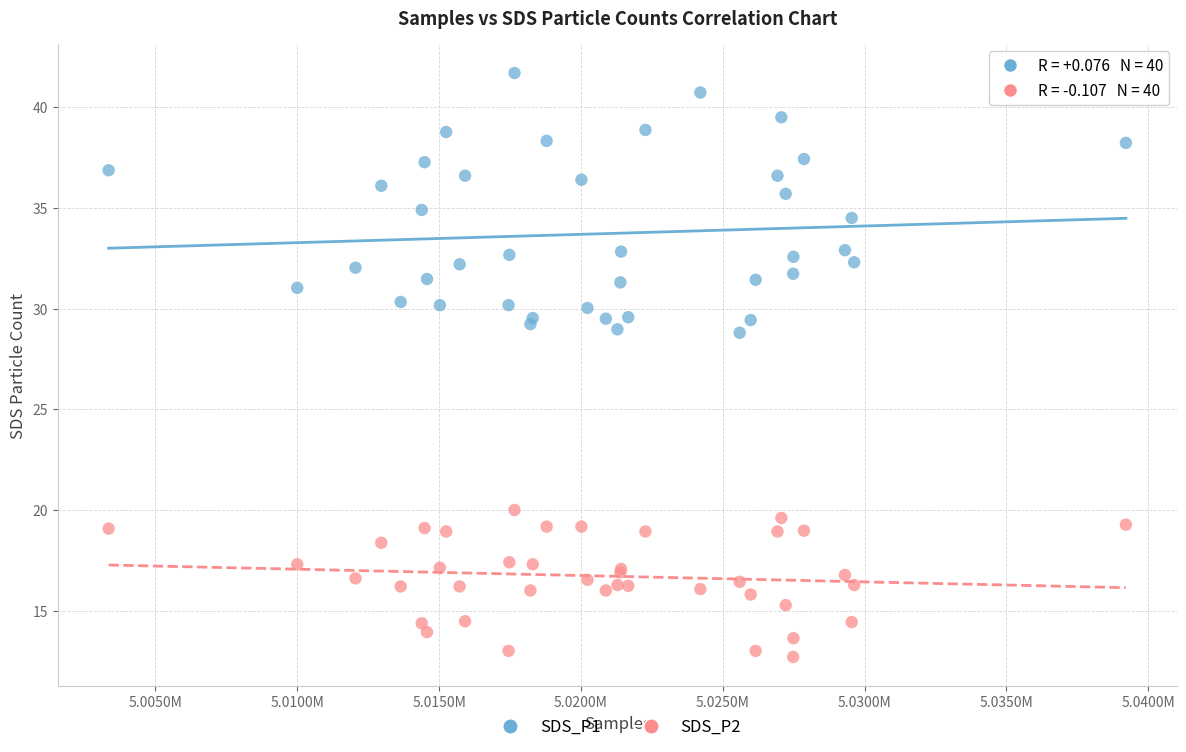

Which series reaches the minimum Y coordinate?

SDS_P2